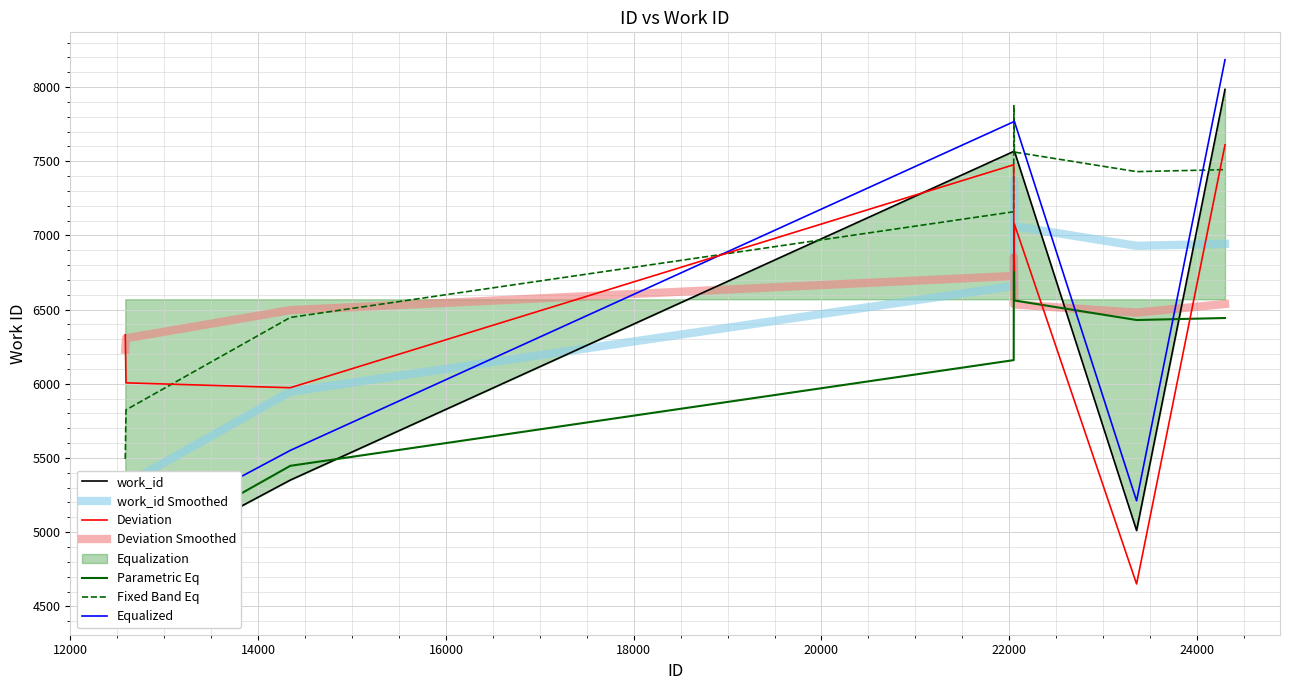

Reading left to right, transcribe all the data shown in this chart.

4754	4761	5351	7566	7566	7566	7566	7569	5011	7984